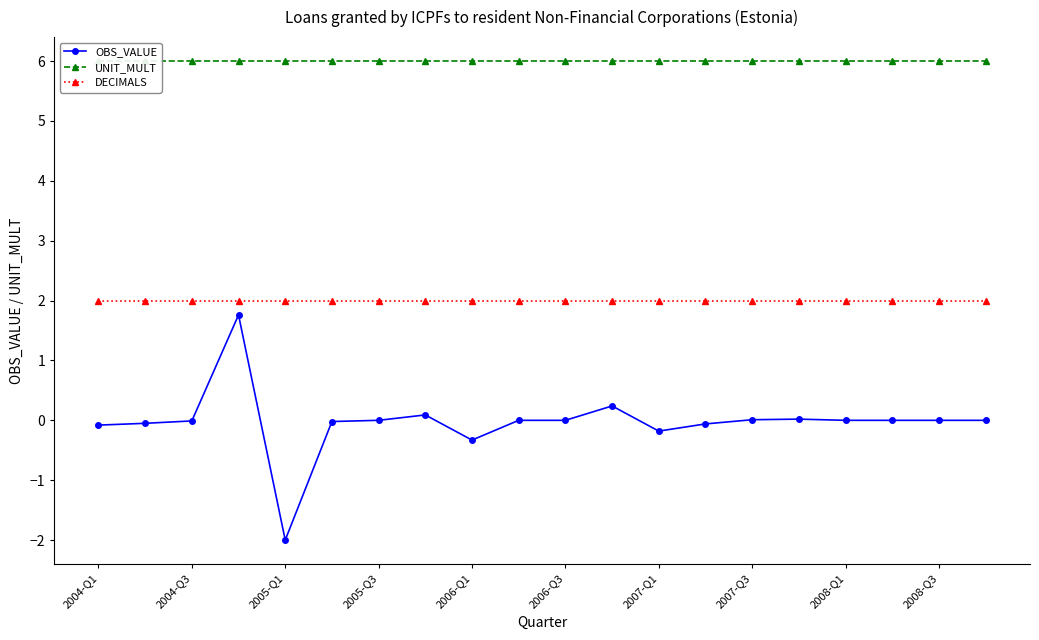

Rank the series at 2004-Q1 from highest to lowest value.

UNIT_MULT, DECIMALS, OBS_VALUE